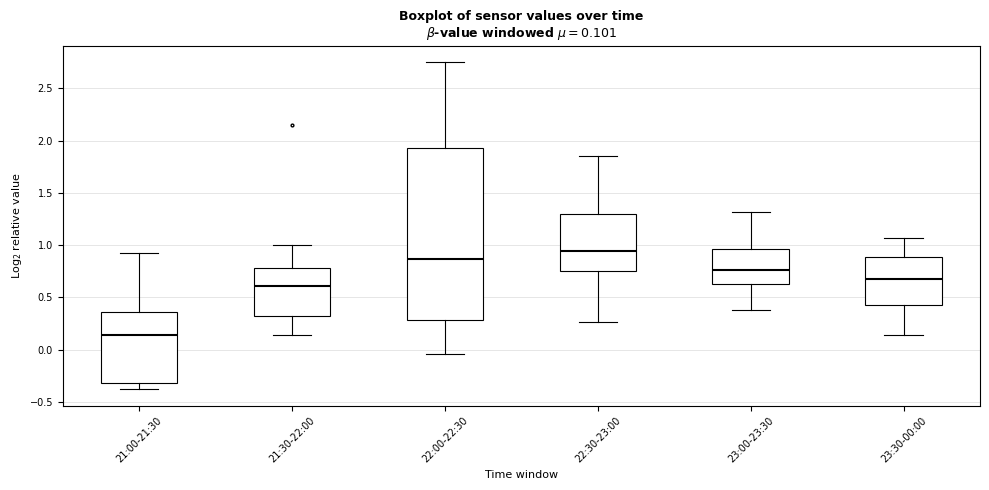

Comparing the boxes themselves (not the whiskers), which one is the tallest?

22:00-22:30